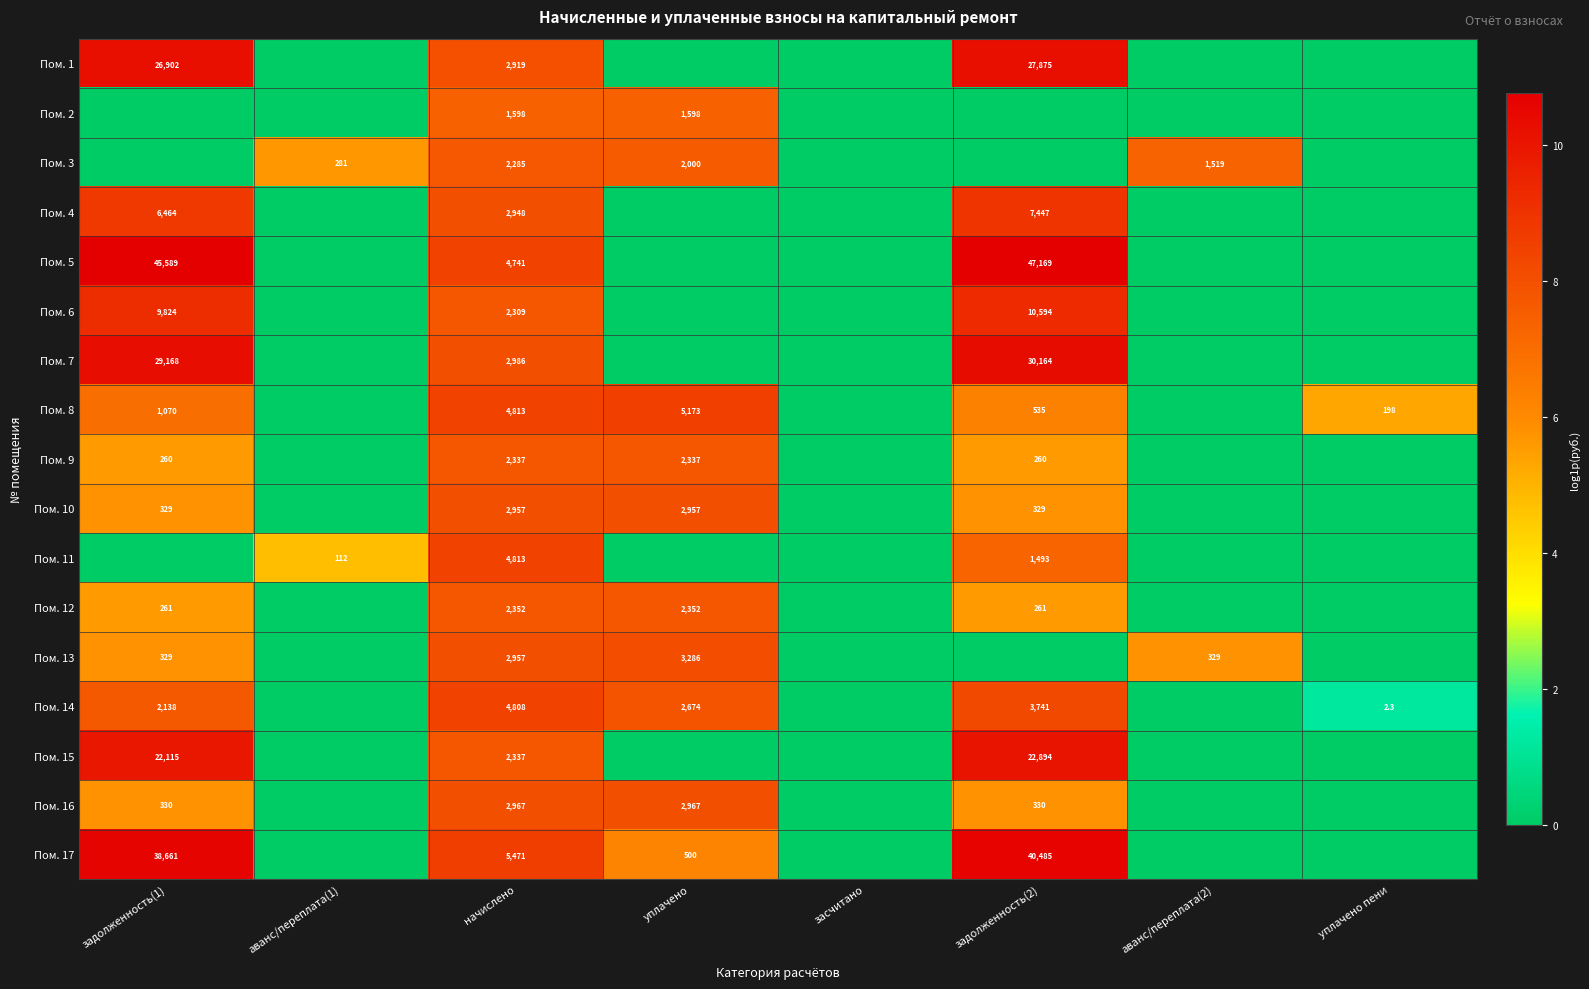

The value of Пом. 15 at задолженность(2) is 22894.0. True or false?

True